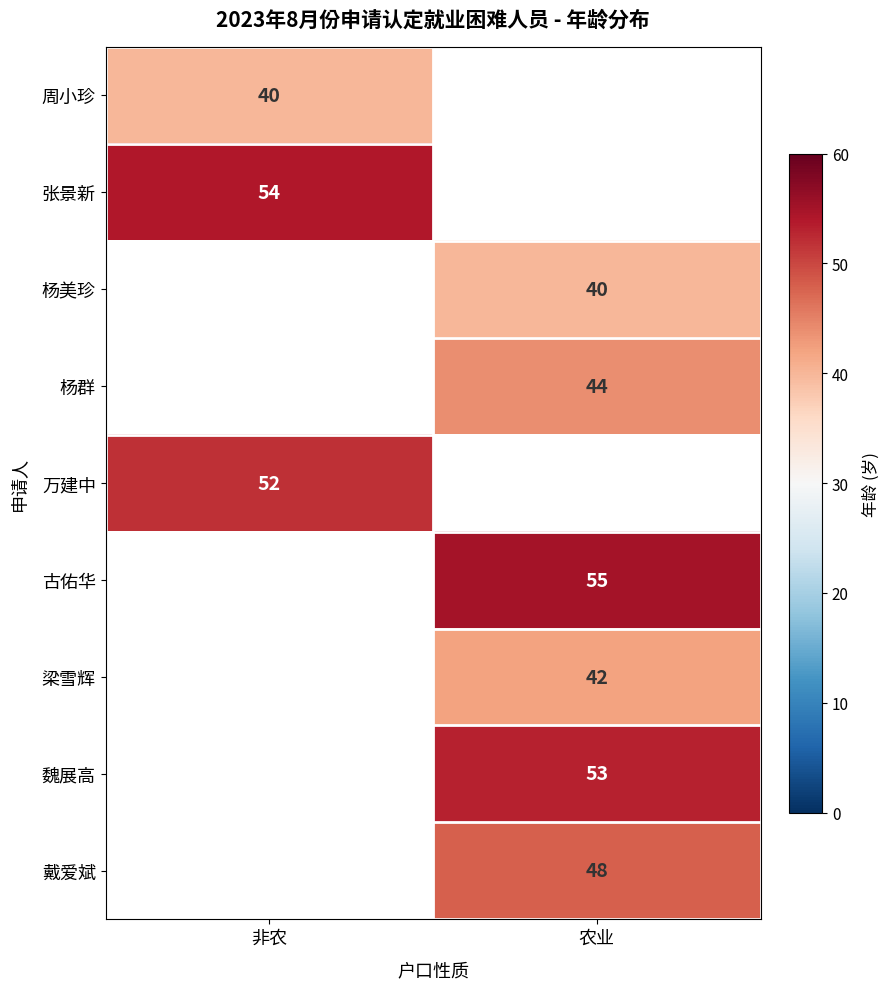

Is the value of 魏展高 at 农业 greater than the value of 周小珍 at 非农?

Yes